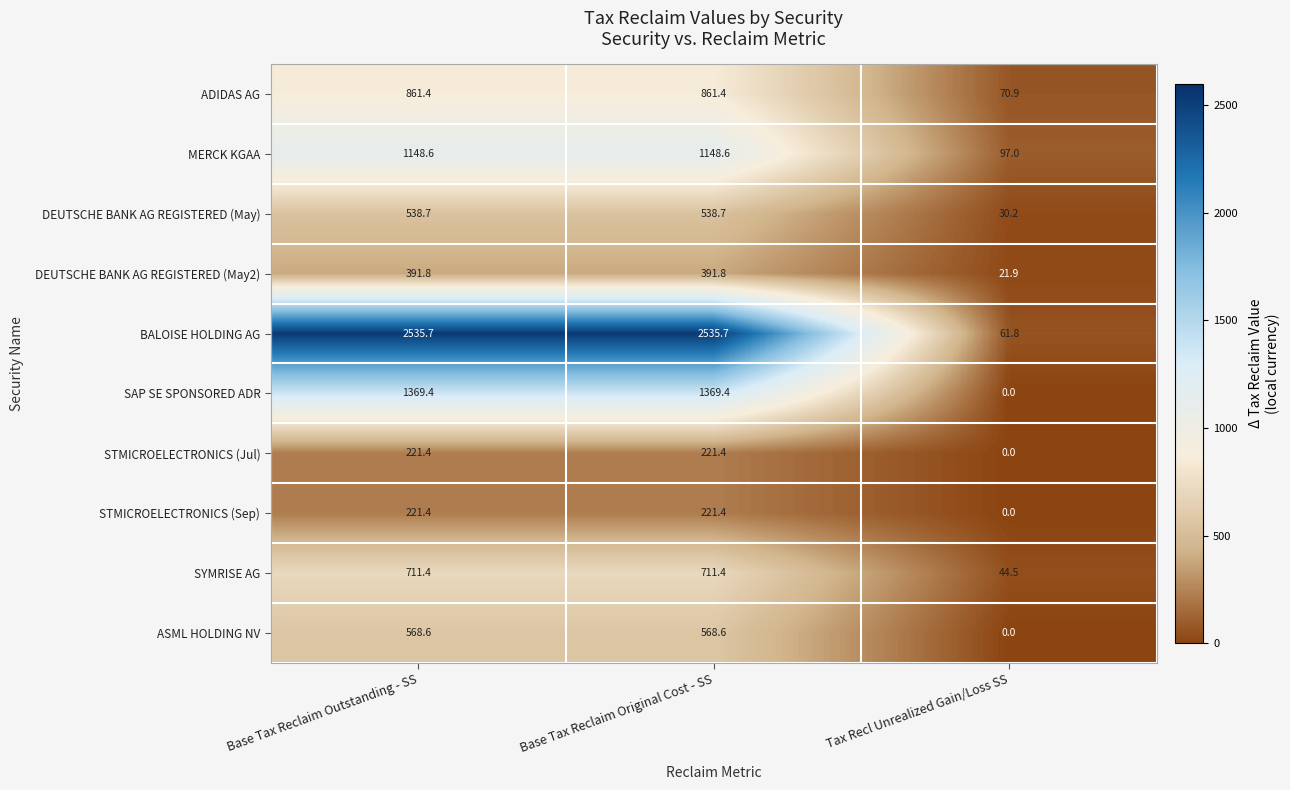

Reading left to right, extract all data points from this chart.

ADIDAS AG: 861.4	861.4	70.9
MERCK KGAA: 1148.6	1148.6	97.0
DEUTSCHE BANK AG REGISTERED (May): 538.7	538.7	30.2
DEUTSCHE BANK AG REGISTERED (May2): 391.8	391.8	21.9
BALOISE HOLDING AG: 2535.7	2535.7	61.8
SAP SE SPONSORED ADR: 1369.4	1369.4	0.0
STMICROELECTRONICS (Jul): 221.4	221.4	0.0
STMICROELECTRONICS (Sep): 221.4	221.4	0.0
SYMRISE AG: 711.4	711.4	44.5
ASML HOLDING NV: 568.6	568.6	0.0